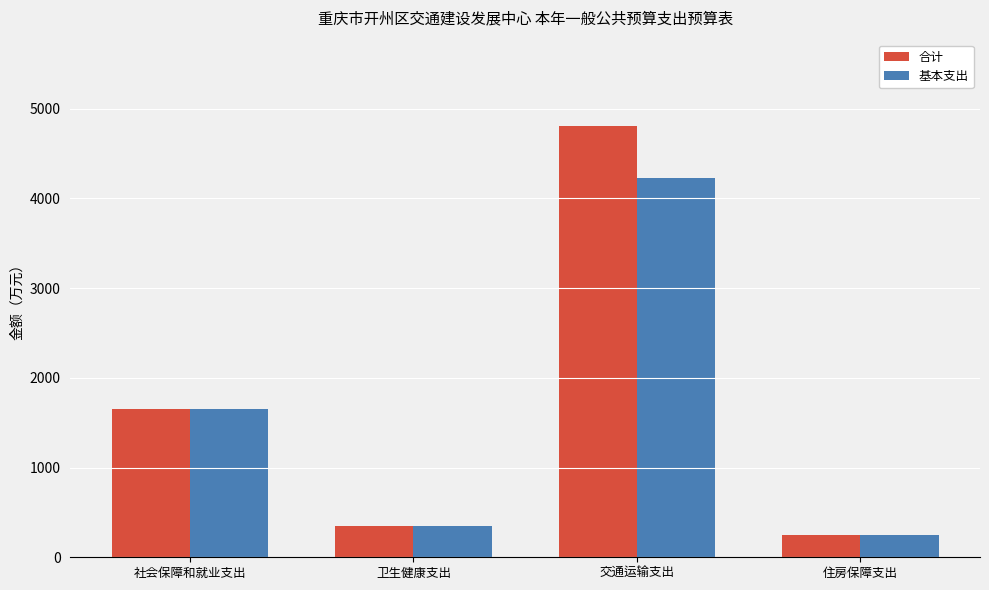

How many bars are there in each group?

2